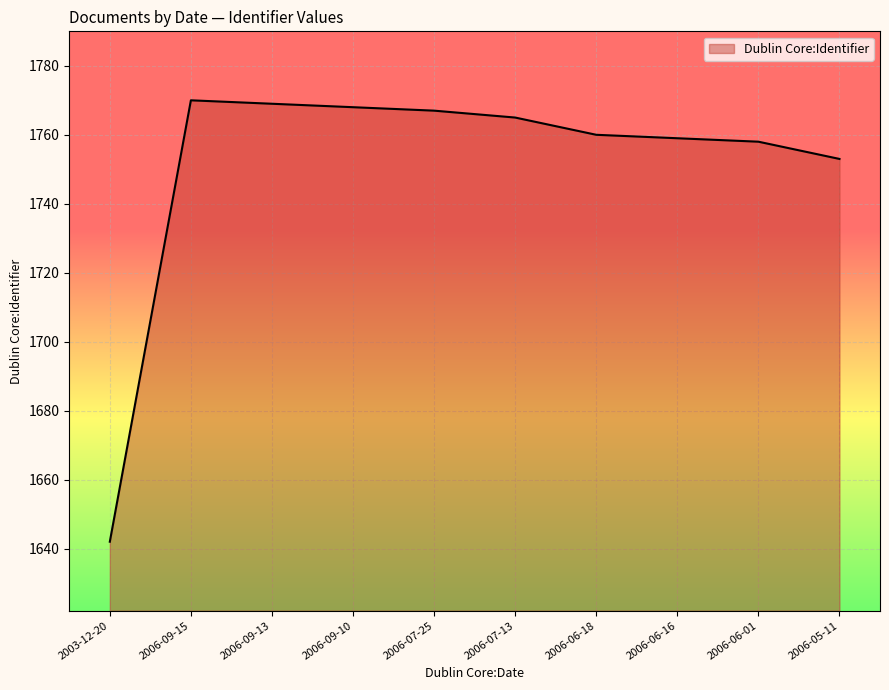

True or false: the data shows 1027 at 2006-05-11.

False